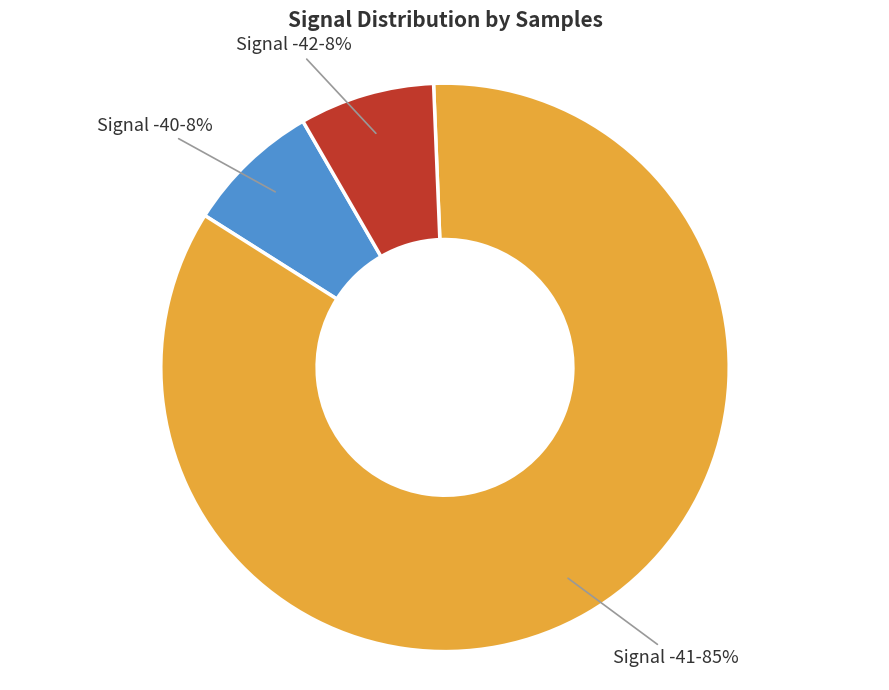

To the nearest percent, what is the average slice percentage?

33%